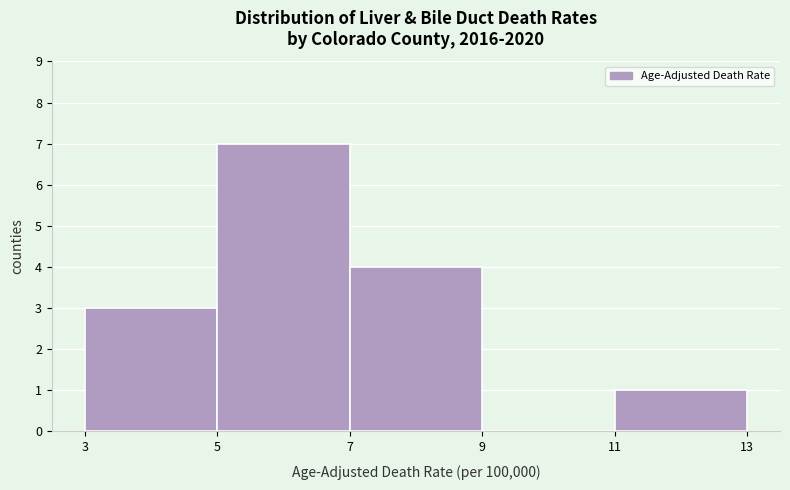

Over which range of the x-axis is the bar tallest?

5 to 7